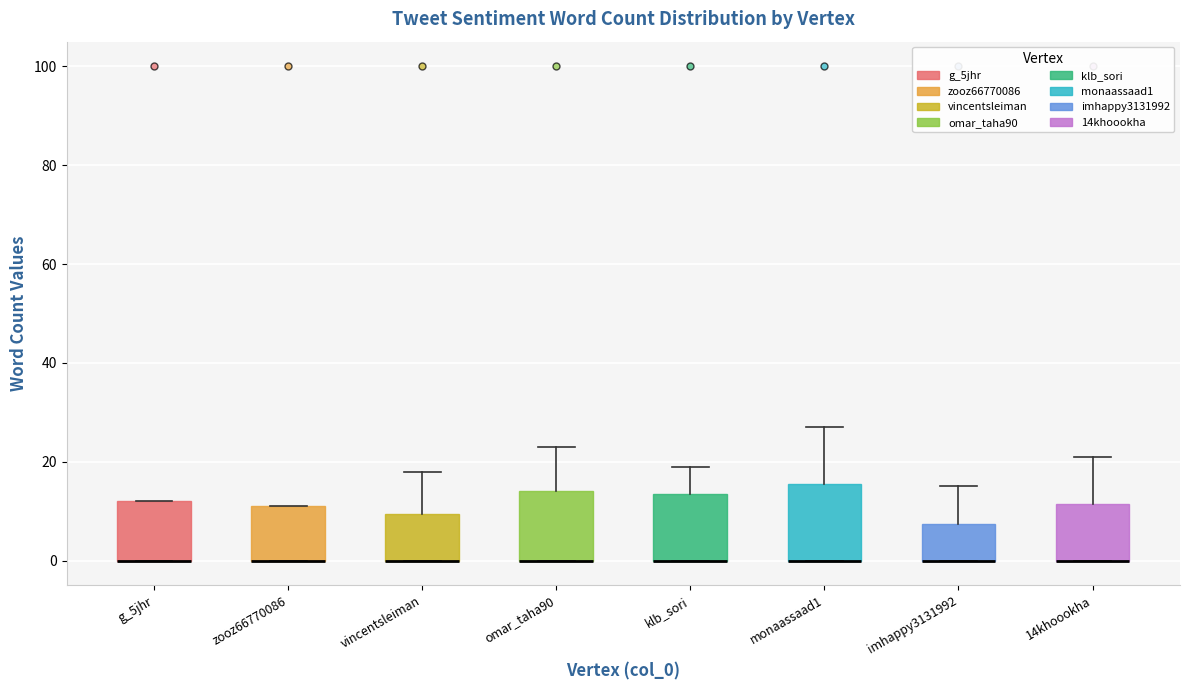

Reading left to right, read every box against the y-axis: the position of its median line, the range the box covers, and the ends of its whiskers. The values are not printed on the chart, so give them approximately, as read against the axis.

g_5jhr: median 0 (drawn on the box's lower edge), box 0 to 12, whiskers 0 to 12
zooz66770086: median 0 (drawn on the box's lower edge), box 0 to 12, whiskers 0 to 12
vincentsleiman: median 0 (drawn on the box's lower edge), box 0 to 10, whiskers 0 to 18
omar_taha90: median 0 (drawn on the box's lower edge), box 0 to 14, whiskers 0 to 24
klb_sori: median 0 (drawn on the box's lower edge), box 0 to 14, whiskers 0 to 20
monaassaad1: median 0 (drawn on the box's lower edge), box 0 to 16, whiskers 0 to 28
imhappy3131992: median 0 (drawn on the box's lower edge), box 0 to 8, whiskers 0 to 16
14khoookha: median 0 (drawn on the box's lower edge), box 0 to 12, whiskers 0 to 22